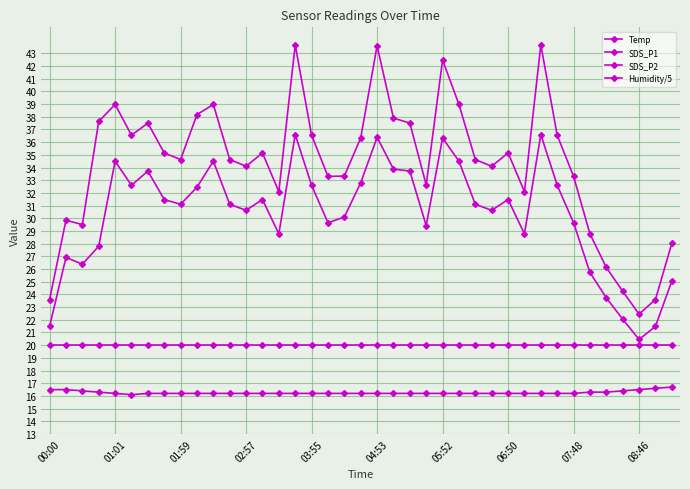

How many lines are shown in the chart?

4